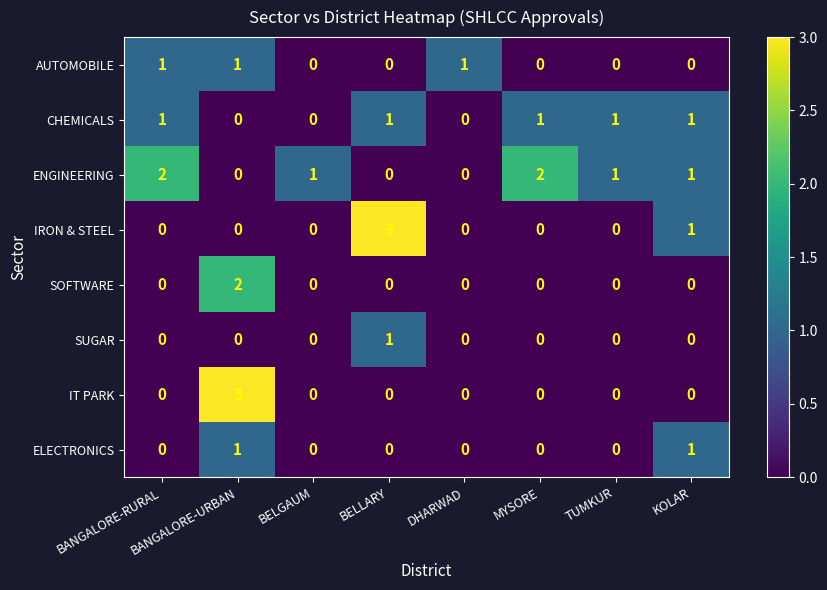

At which category is the sum across all series the highest?

BANGALORE-URBAN